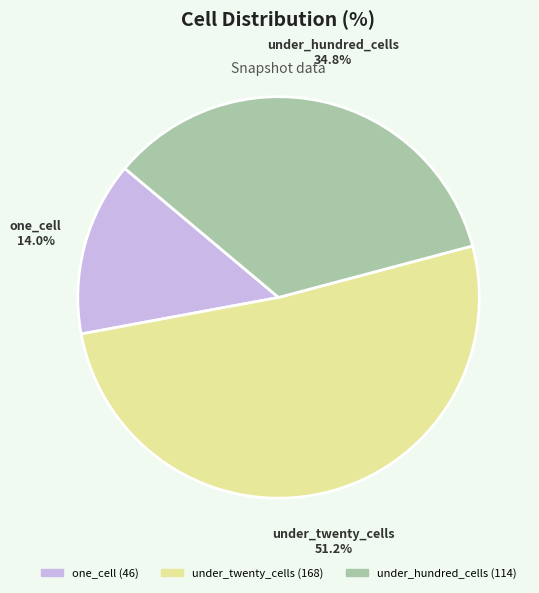

Is there a majority slice in this chart?

Yes